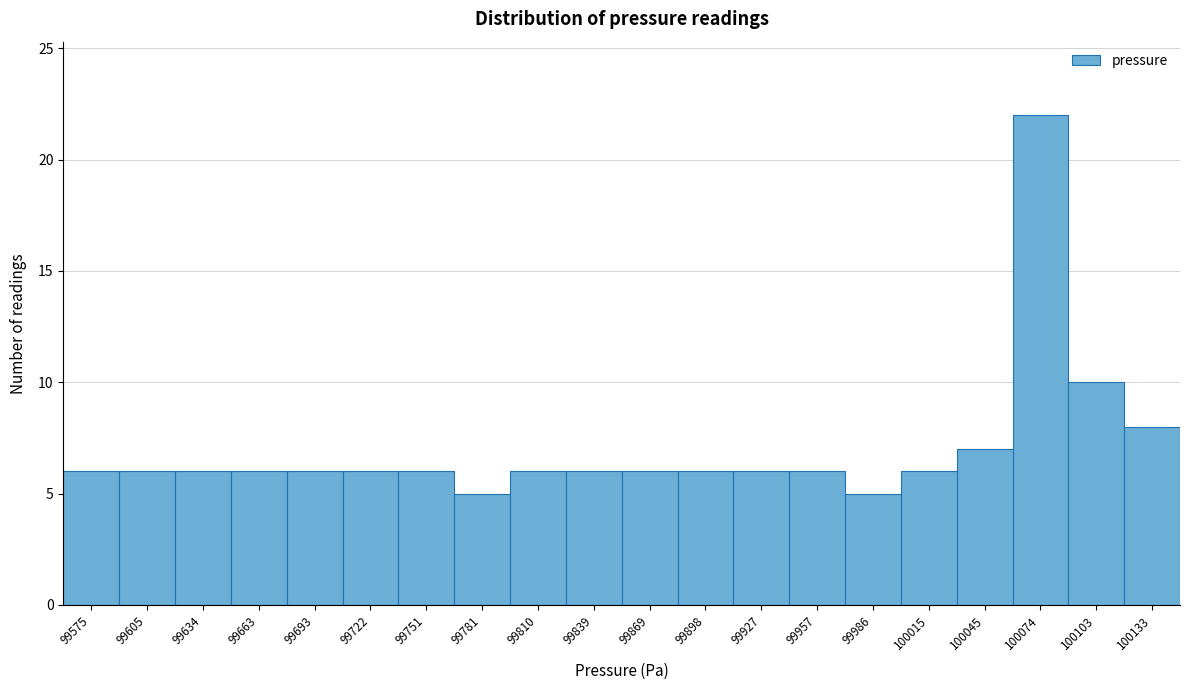

Reading right to left, list all the values displayed in this chart.

8	10	22	7	6	5	6	6	6	6	6	6	5	6	6	6	6	6	6	6